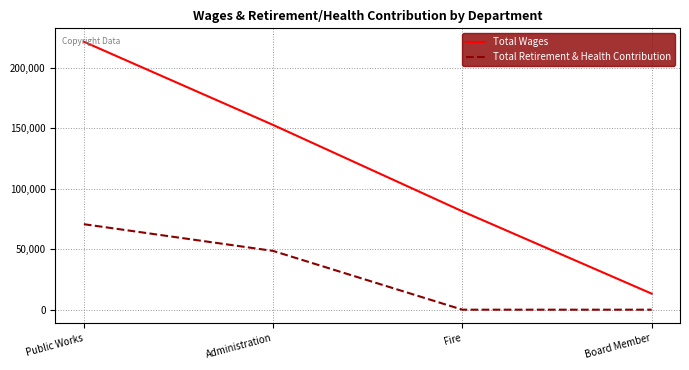

What are all the series names shown in the legend?

Total Wages, Total Retirement & Health Contribution